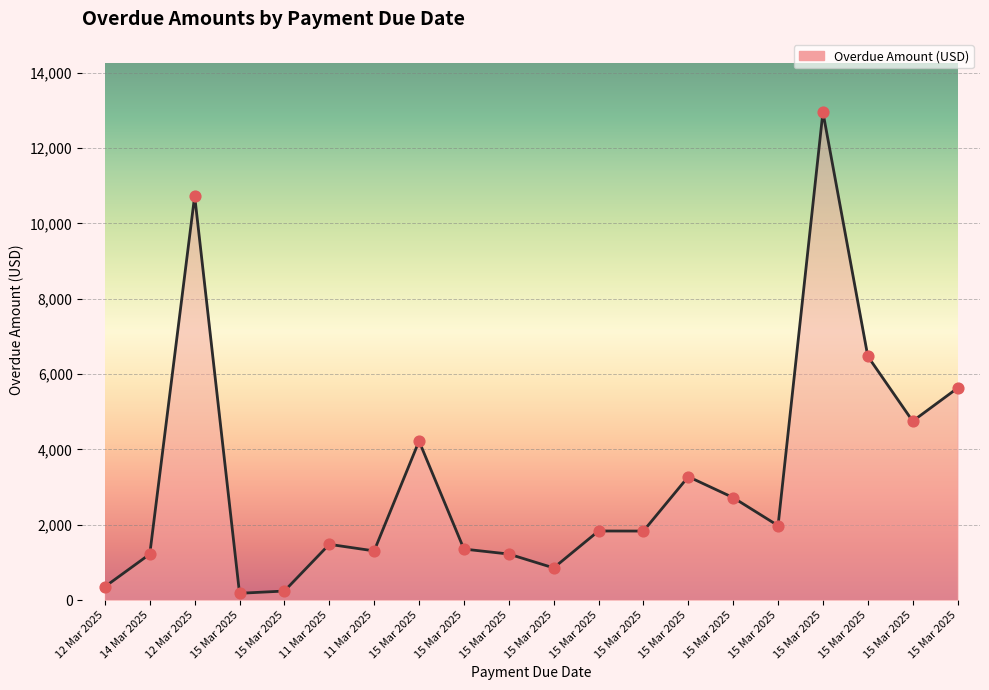

Does the chart have visible grid lines?

Yes